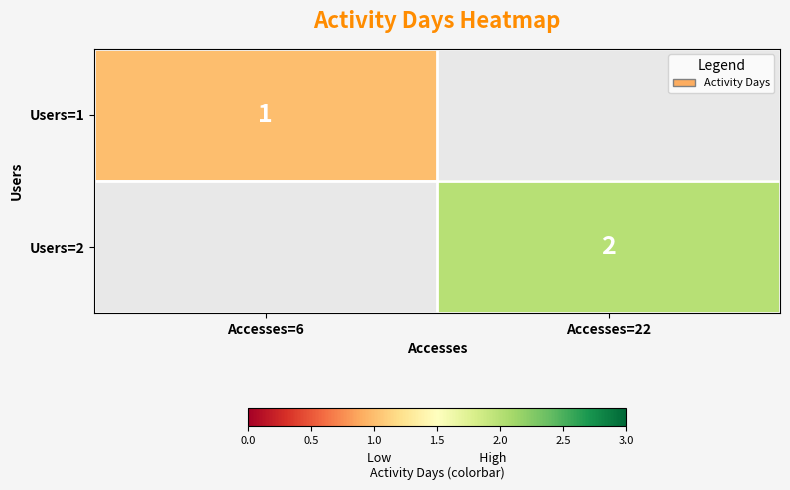

The value of Users=2 at Accesses=22 is 2. True or false?

True